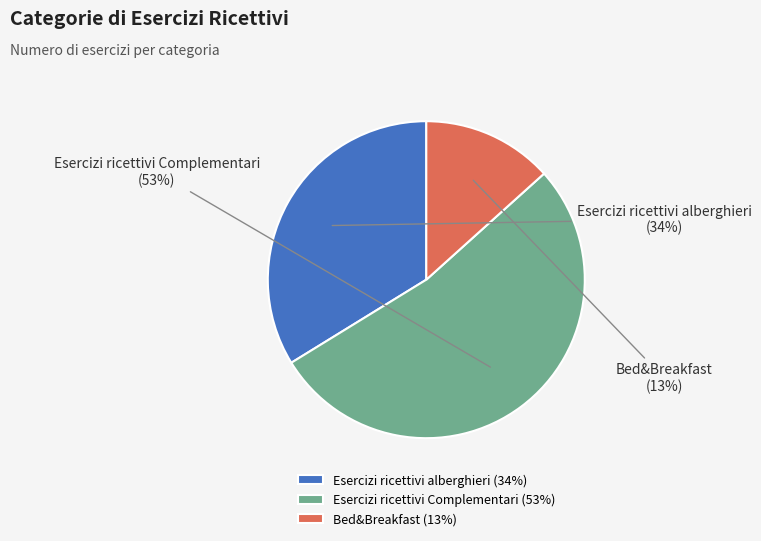

What is the ratio of the value at Bed&Breakfast to the value at Esercizi ricettivi alberghieri?

0.4